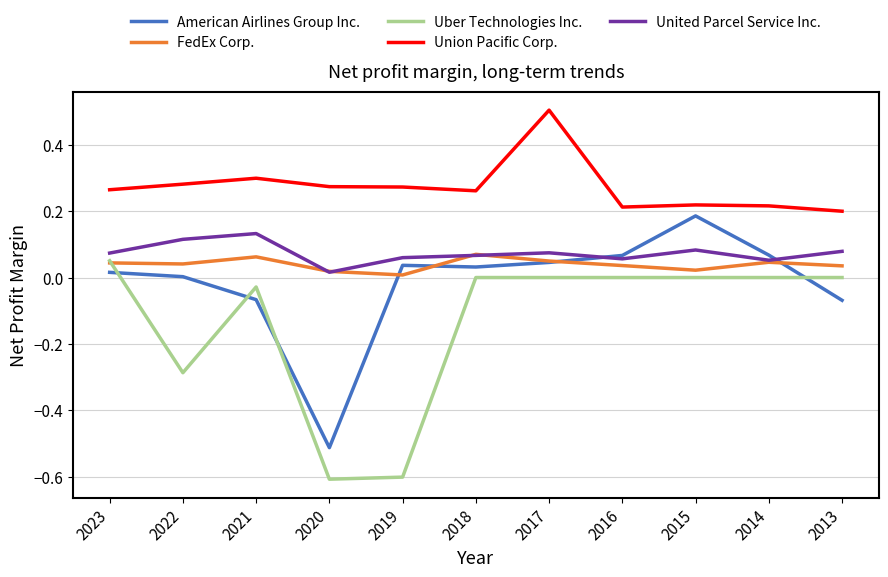

Where is the first local maximum for Uber Technologies Inc.?

2021